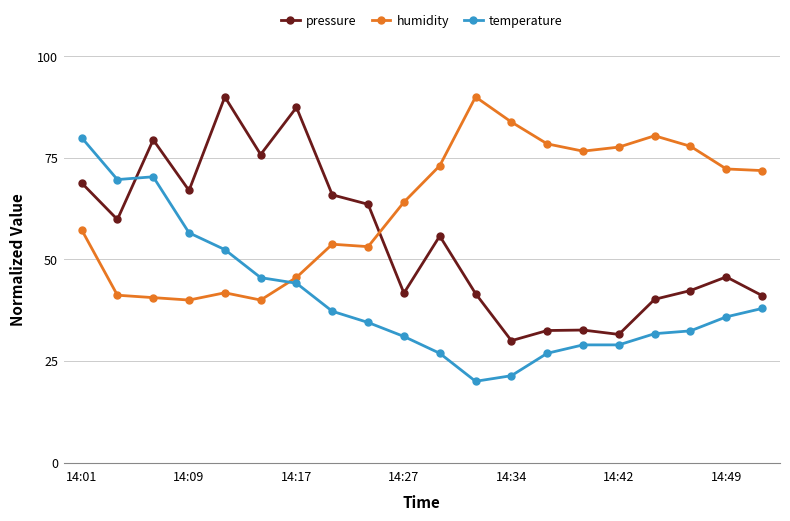

What is the smallest value displayed?

20.0